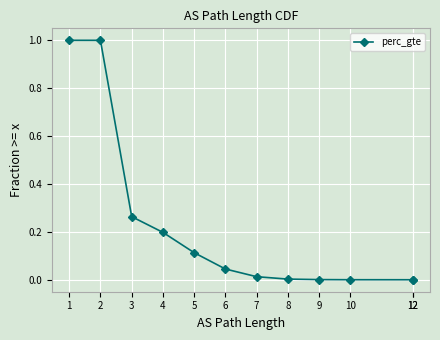

At which label is the value closest to 0?

12